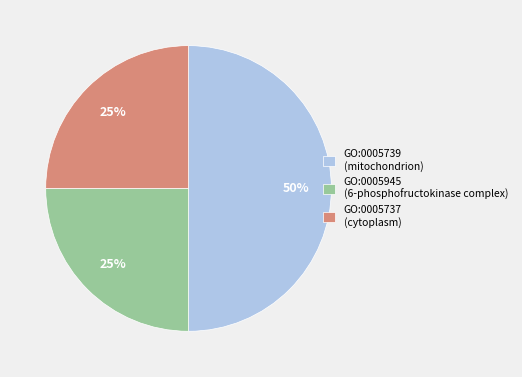

Is the sum of GO:0005737 (cytoplasm) and GO:0005739 (mitochondrion) greater than half?

Yes